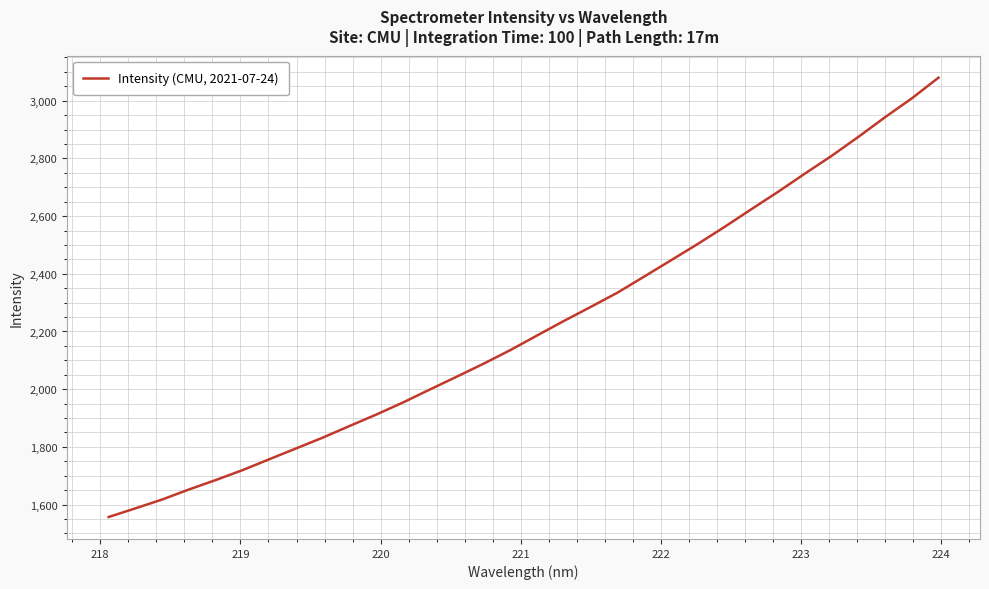

How many values exceed 2186?

16